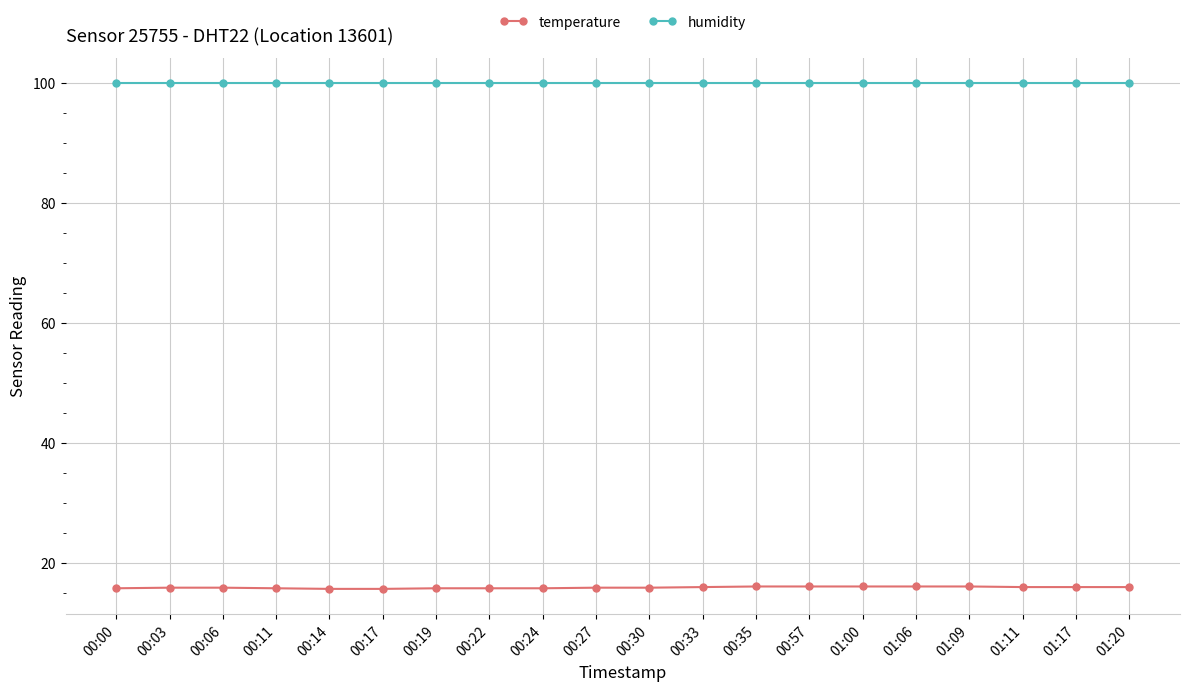

True or false: humidity and temperature cross at least once.

False